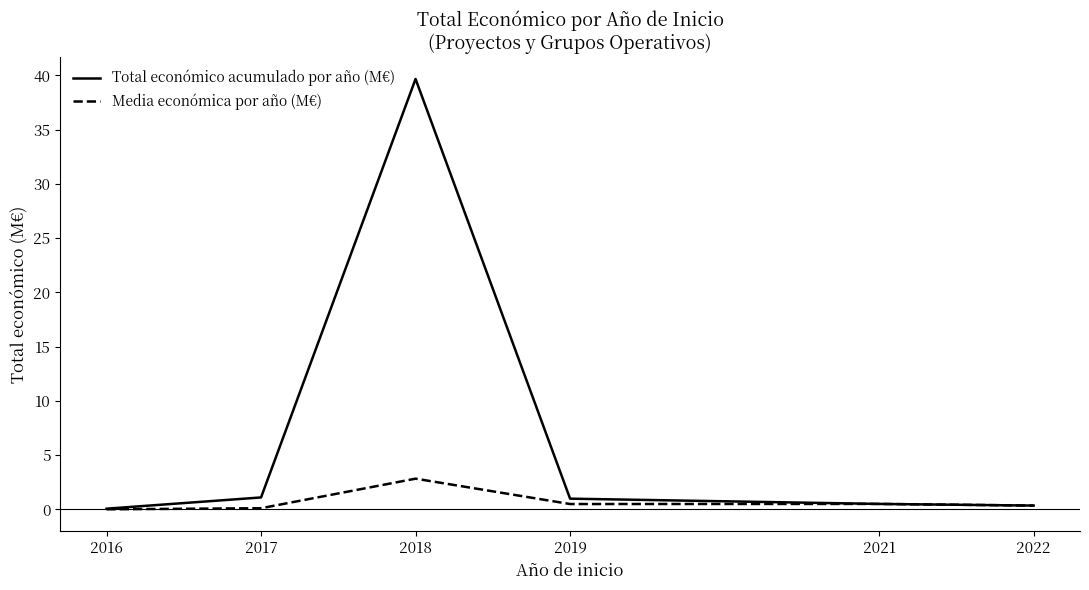

At which category is the sum across all series the highest?

2018